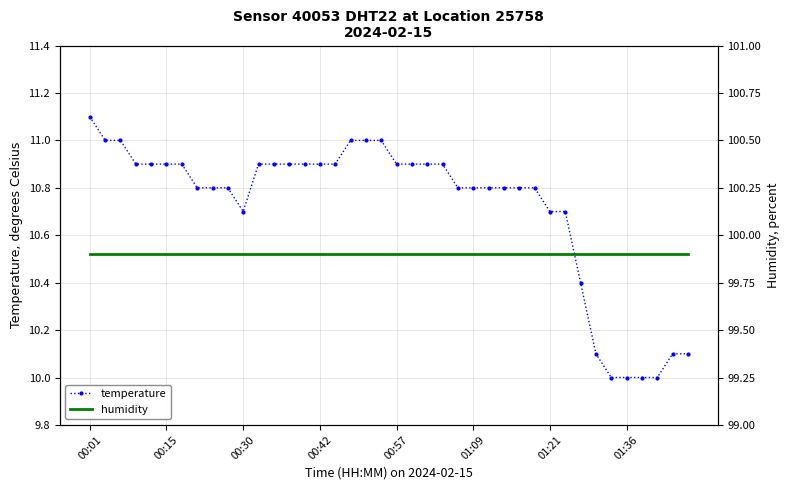

How many lines are shown in the chart?

2